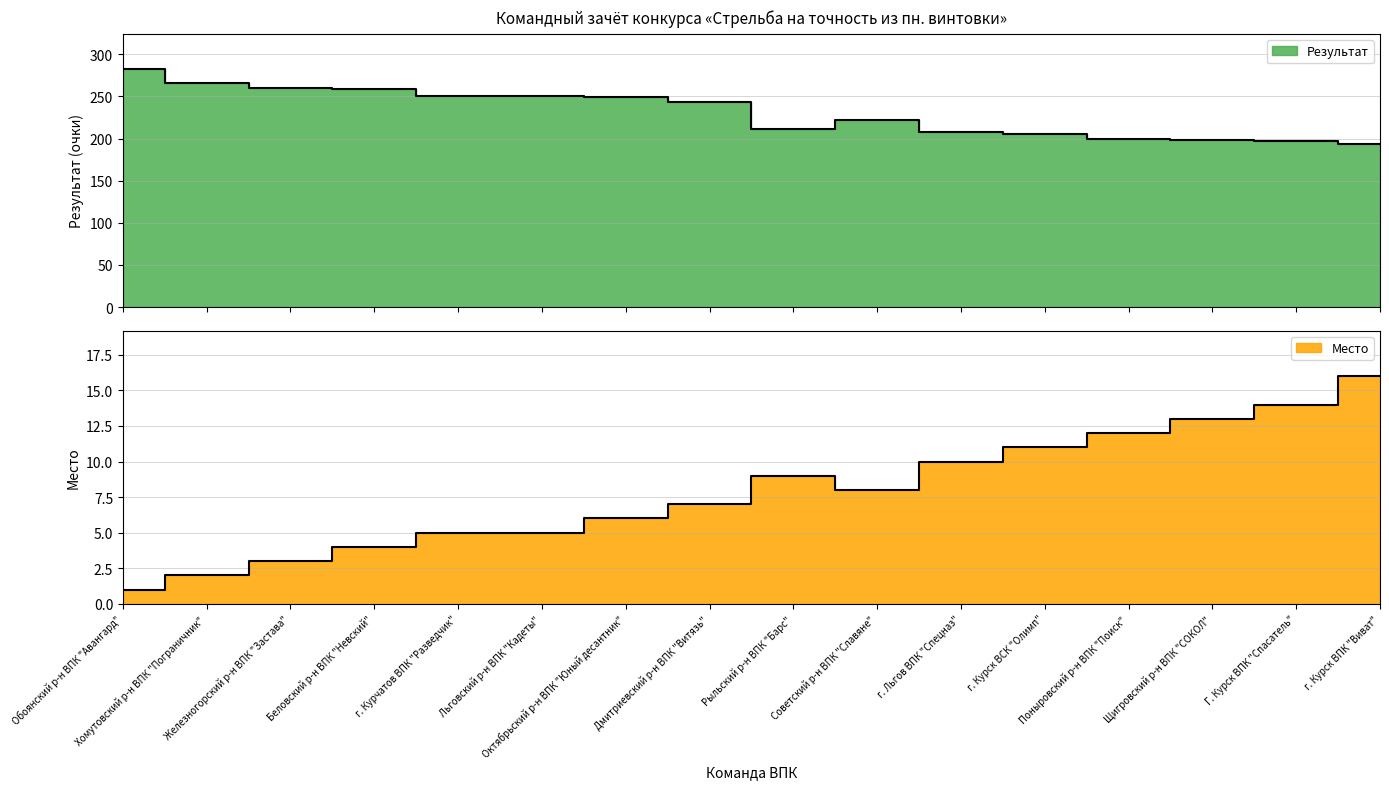

How many data points in Место are less than 8?

8